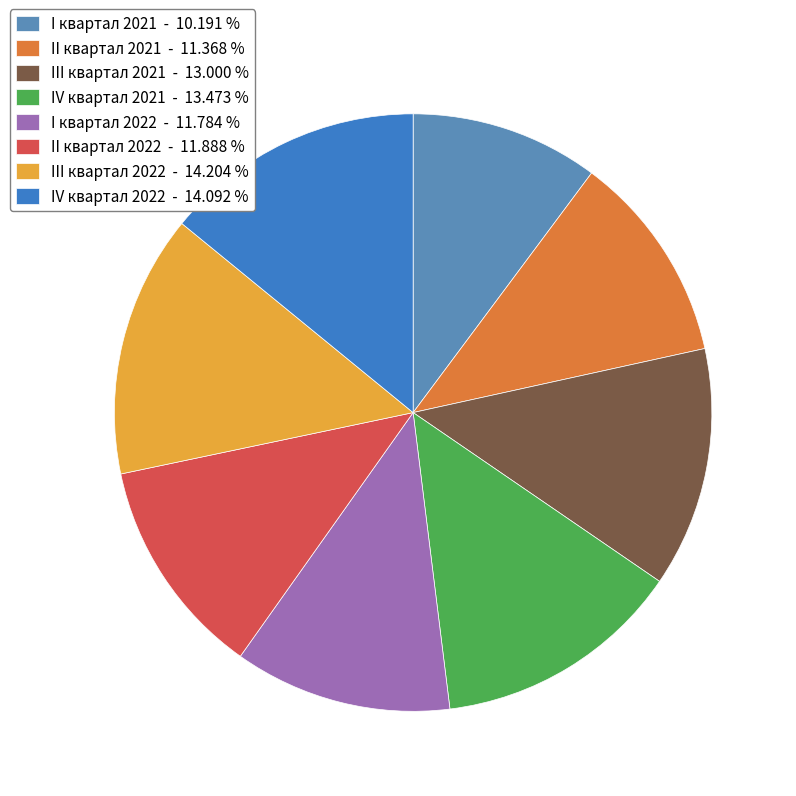

Which has a higher value, II квартал 2021 - 11.368 % or I квартал 2021 - 10.191 %?

II квартал 2021 - 11.368 %